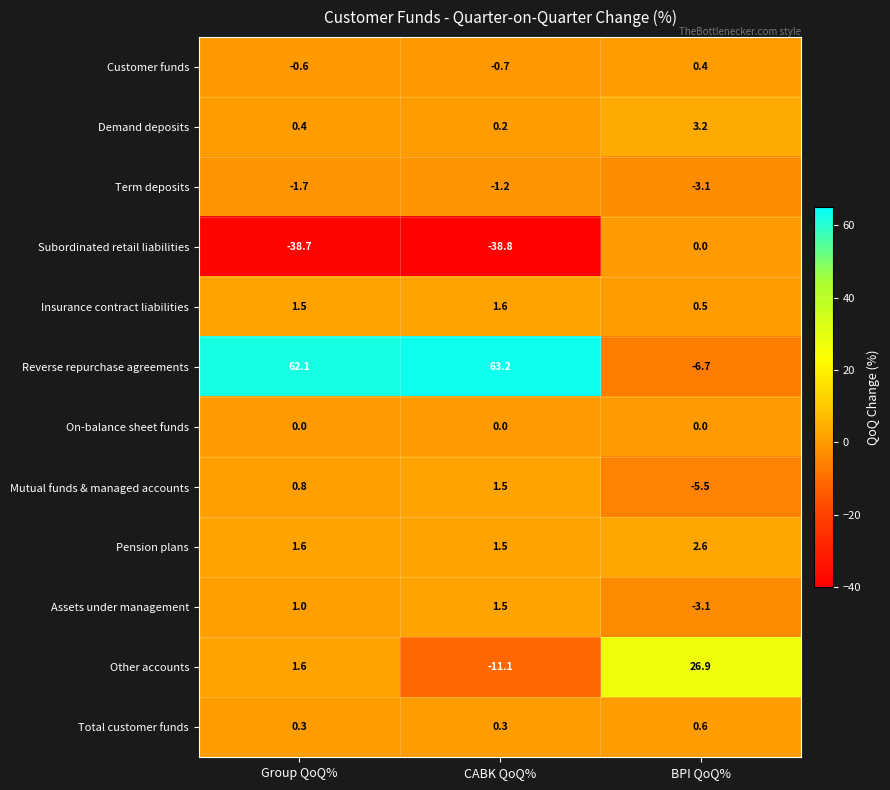

At which label does Reverse repurchase agreements first exceed 62?

Group QoQ%